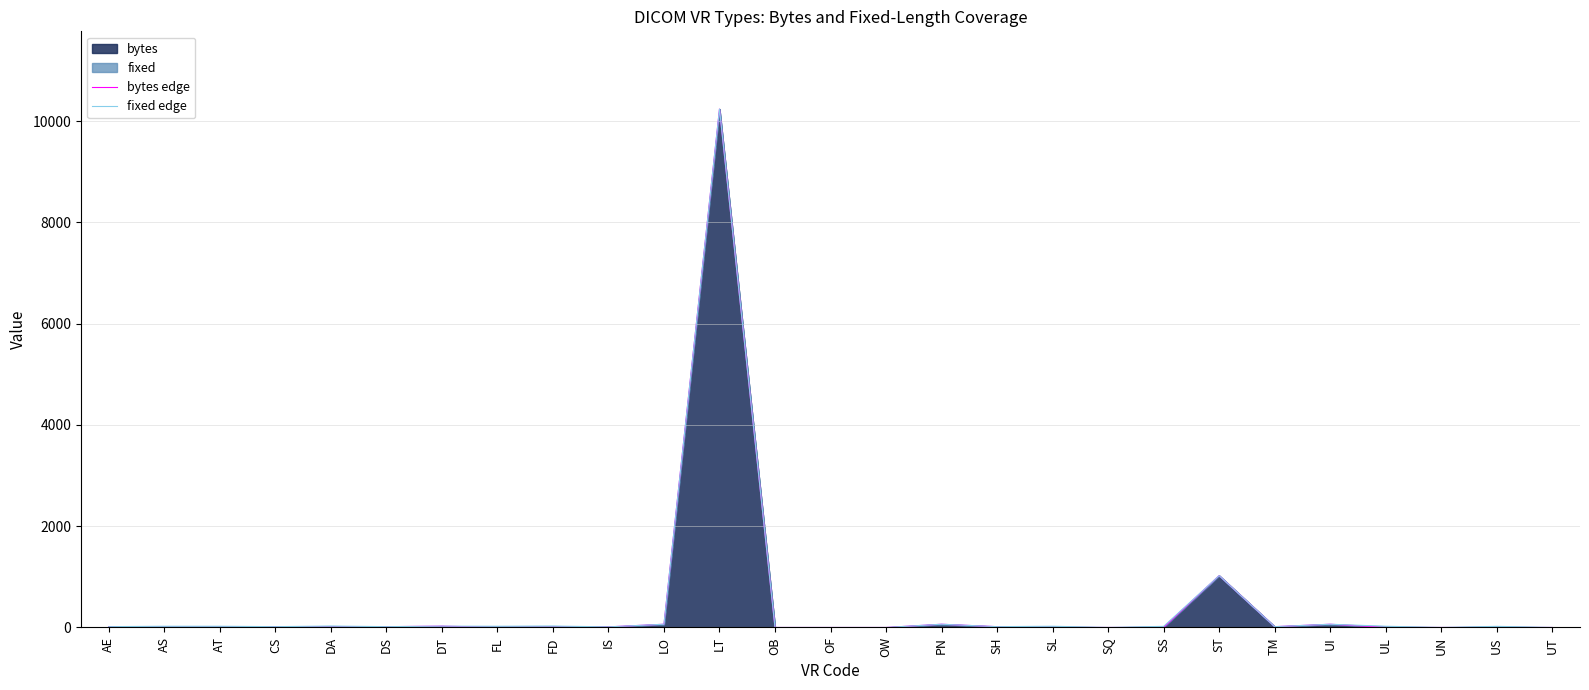

Is the value of fixed edge at ST greater than the value of bytes edge at SQ?

Yes